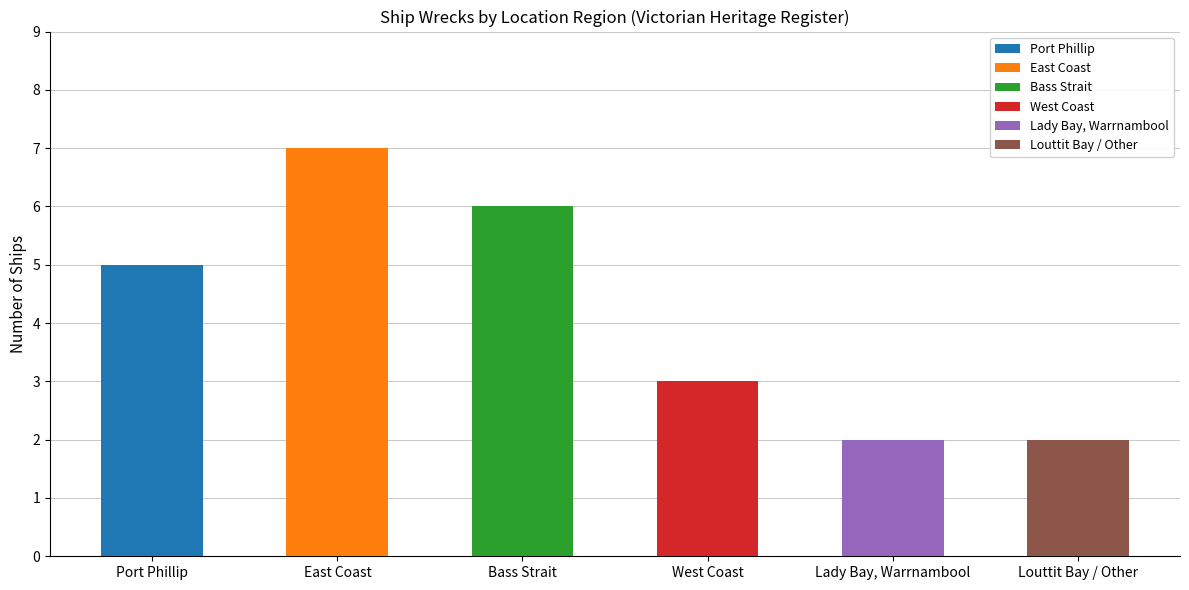

What is the sum of the values at Bass Strait and Port Phillip?

11